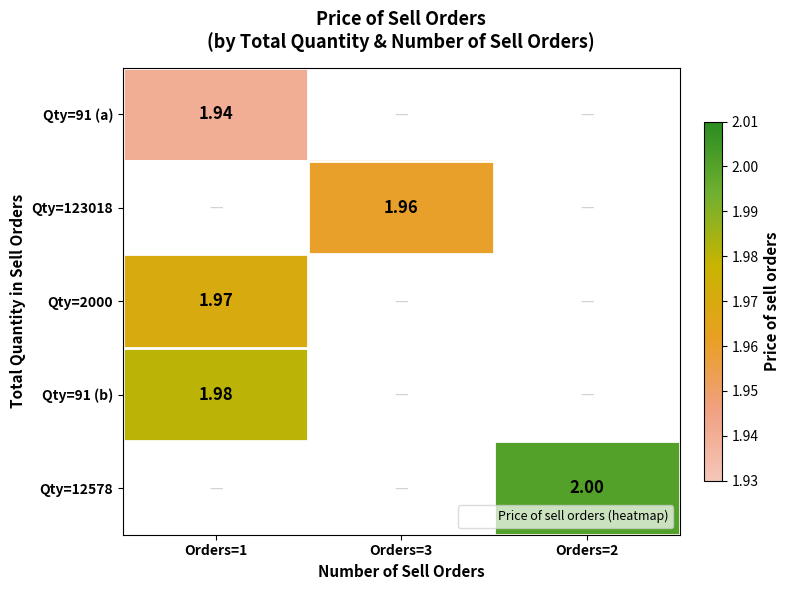

Is the value of Qty=91 (b) at Orders=3 greater than the value of Qty=123018 at Orders=3?

No